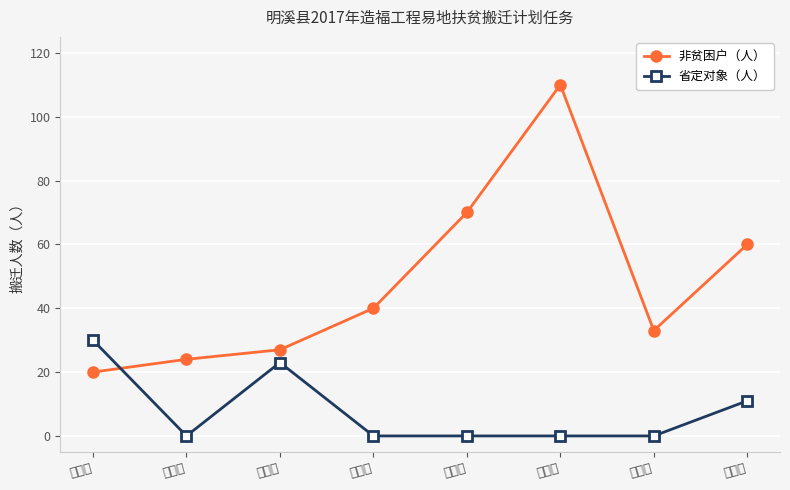

Which category has the lowest value in the 非贫困户（人） series?

城关乡